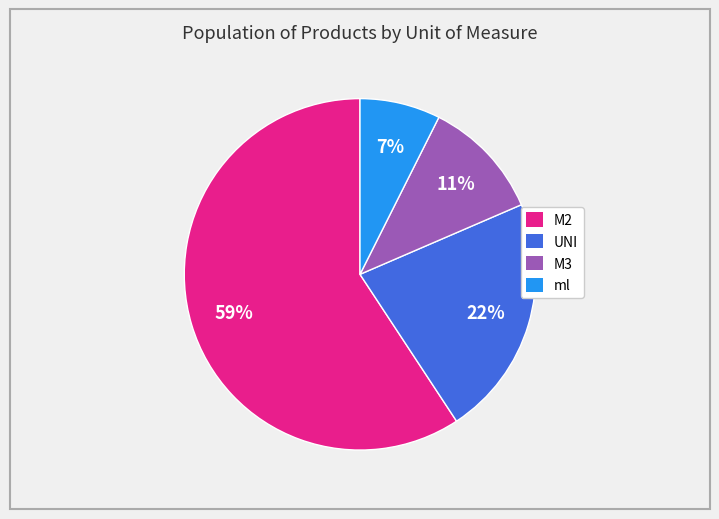

Is there any slice that represents more than half of the pie?

Yes